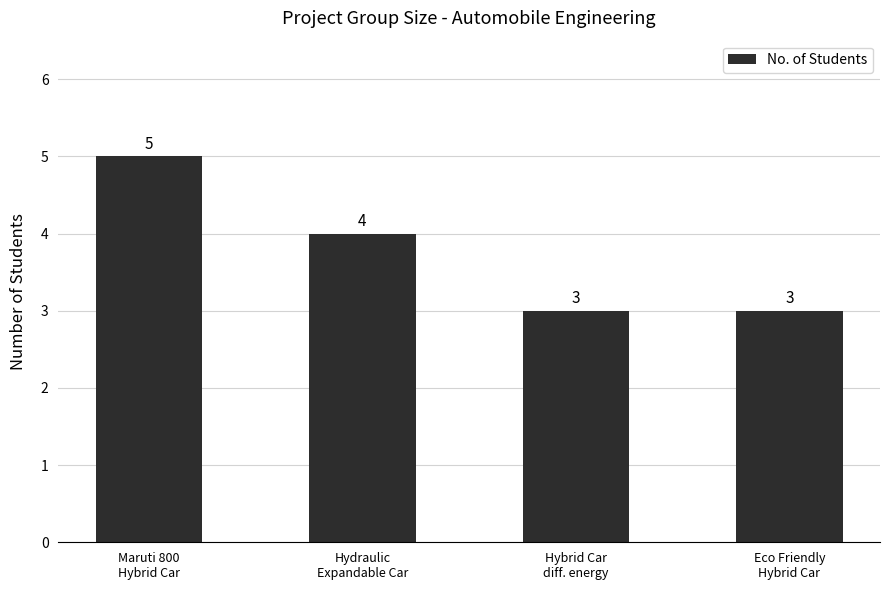

Between Maruti 800
Hybrid Car and Hydraulic
Expandable Car, which is larger?

Maruti 800
Hybrid Car